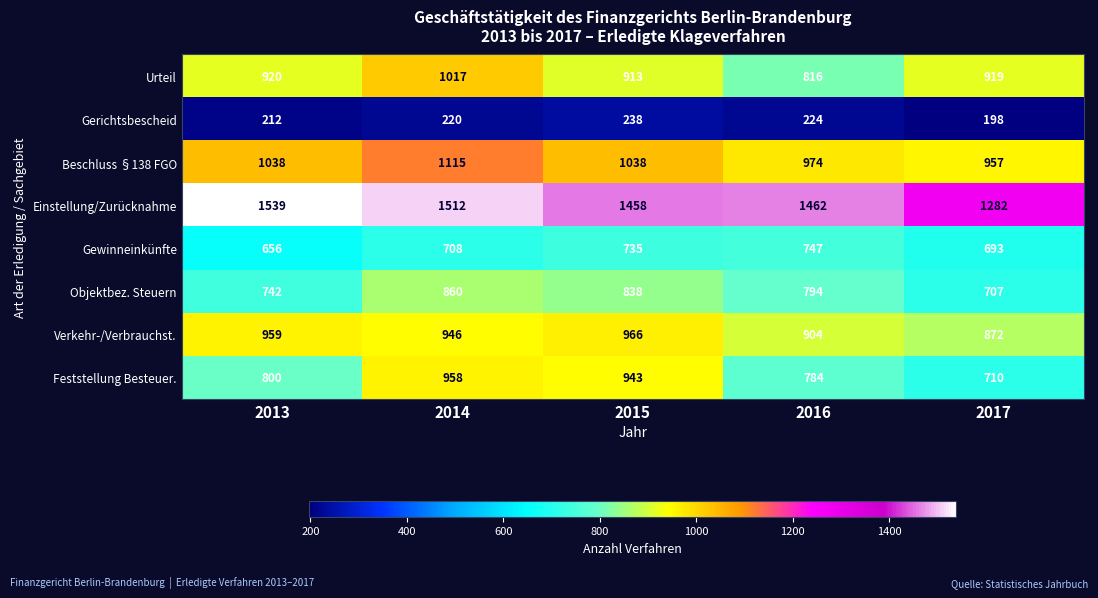

At how many categories does at least one series exceed 1330?

4